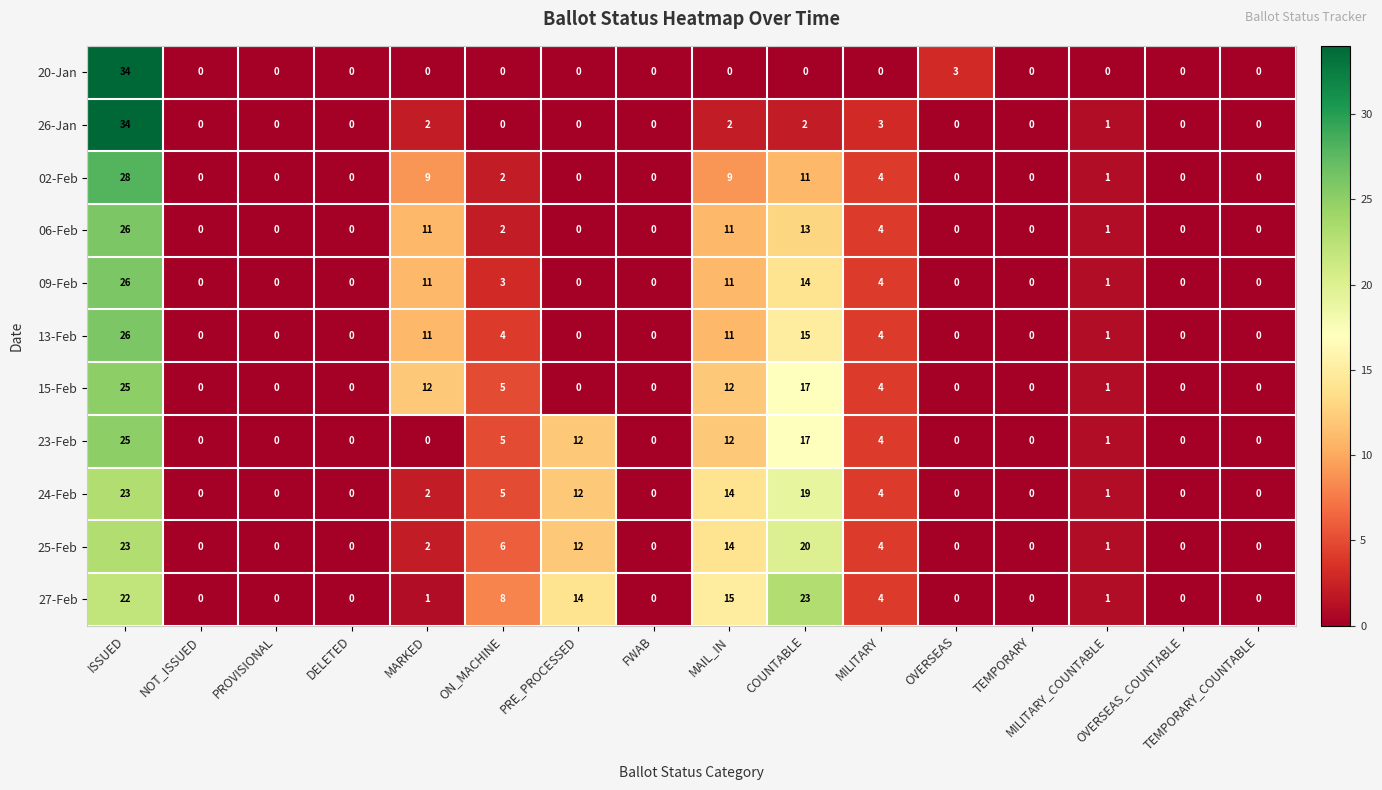

What is the sum of all 09-Feb values?

70